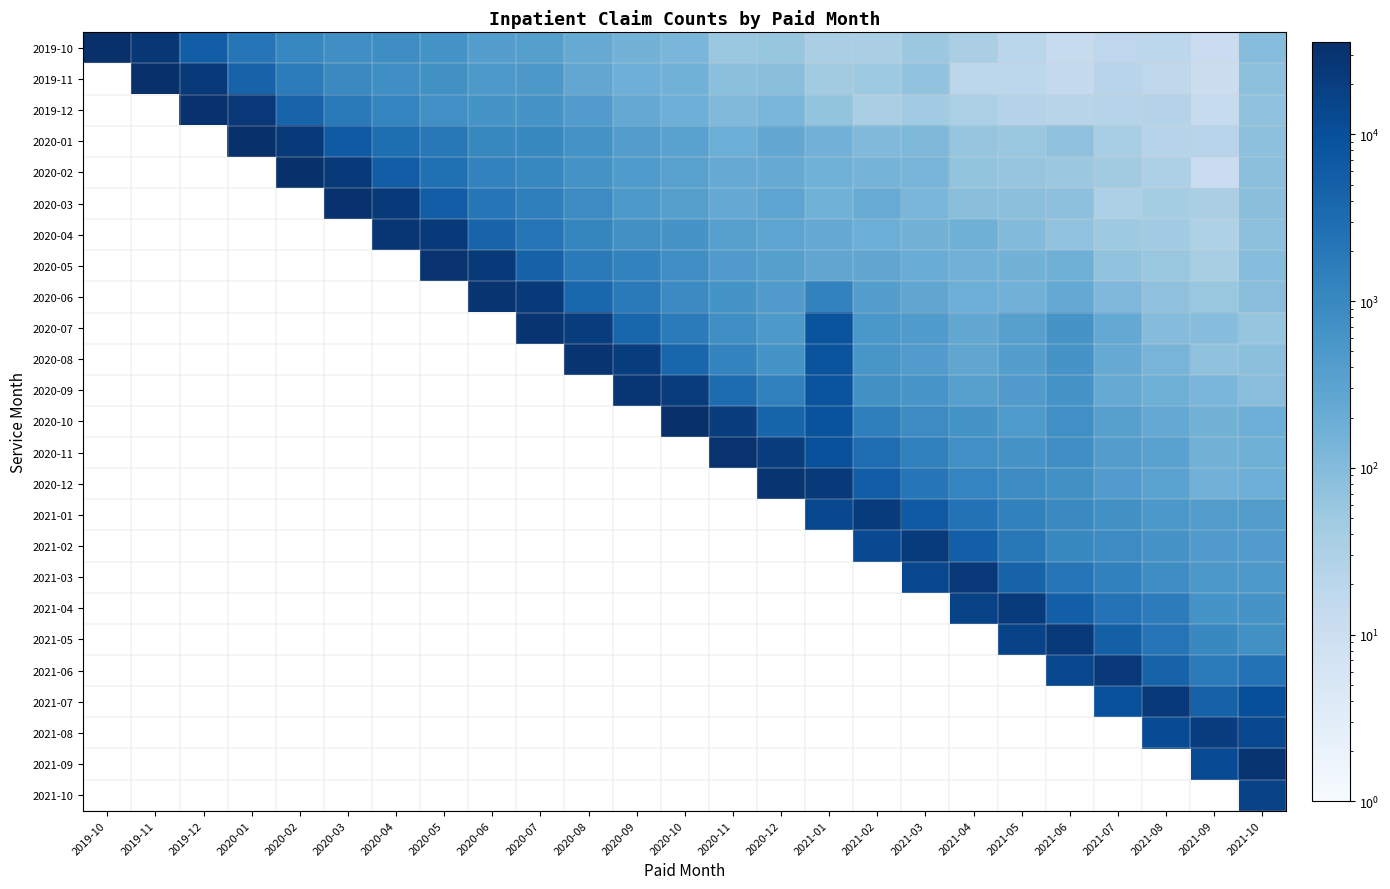

What value does the 2020-11 series have at 2021-05?

620.0